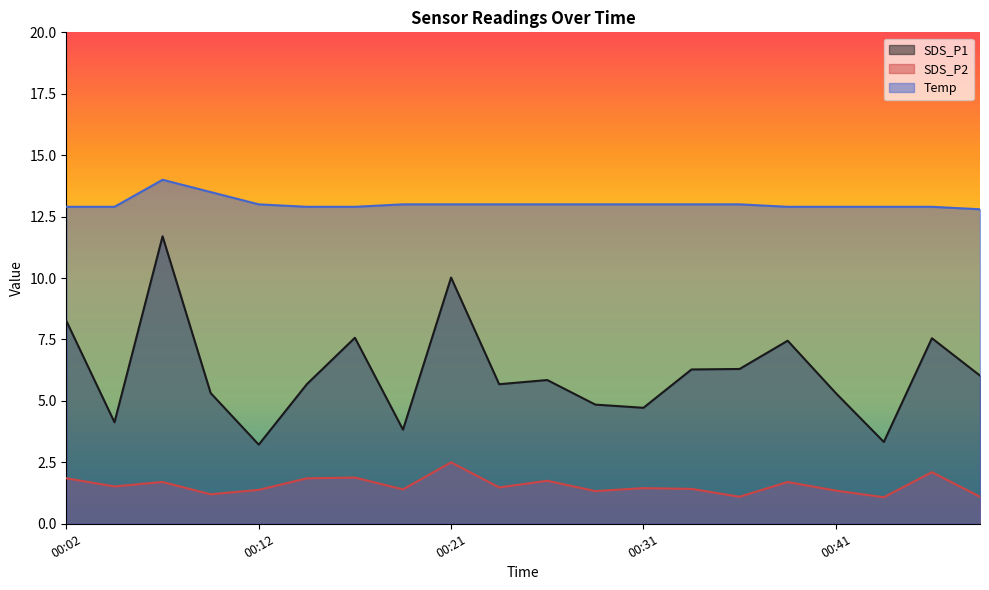

How many lines are shown in the chart?

3